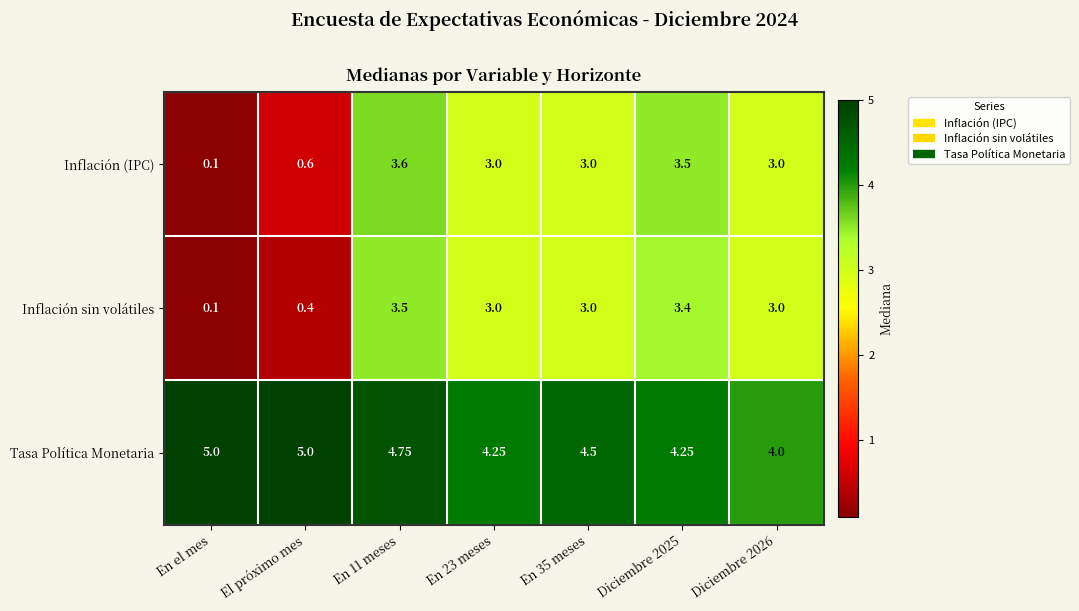

Which series changed the most between En 11 meses and En 23 meses?

Inflación (IPC)